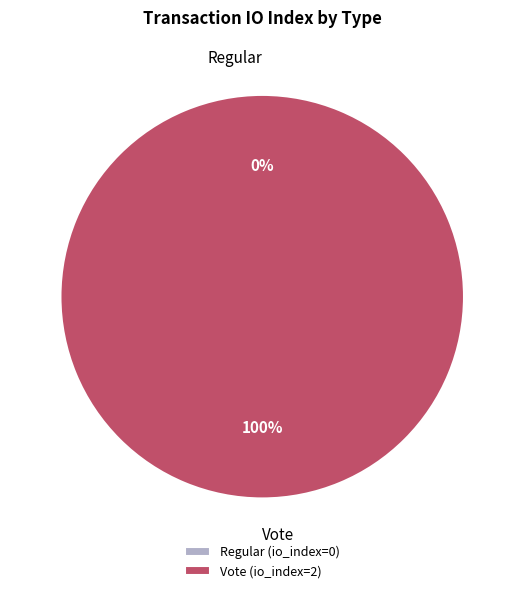

To the nearest percent, what is the combined percentage of Regular and Vote?

100%